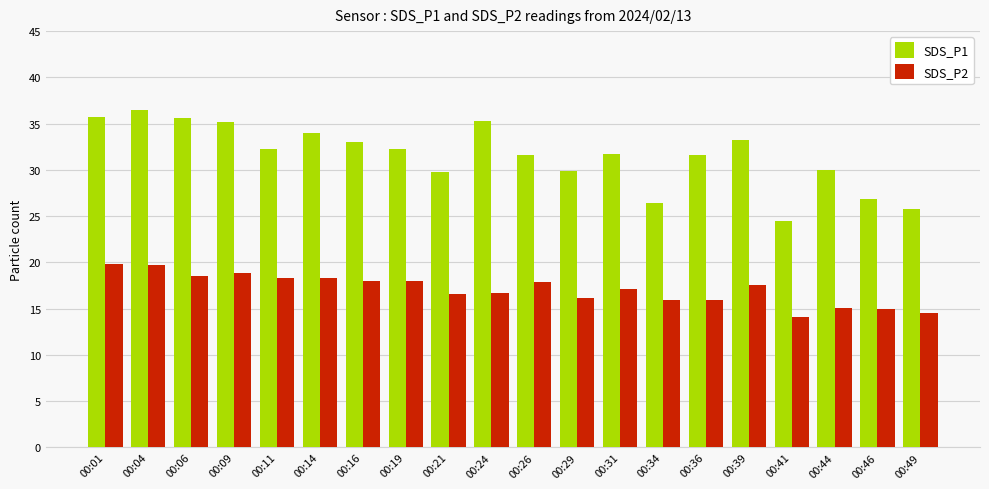

At how many categories does at least one series exceed 20?

20